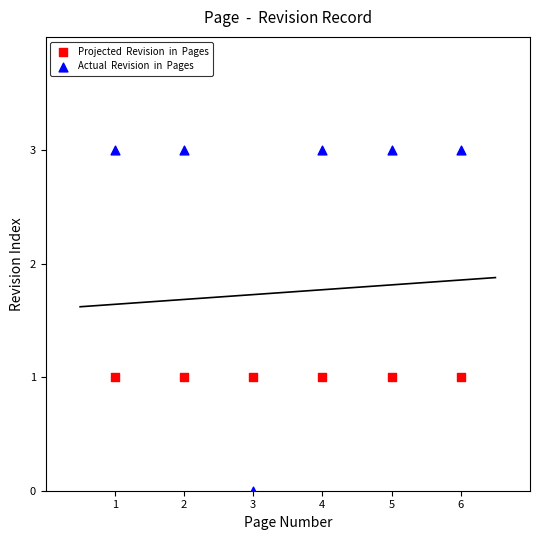

Across all data points, what is the average X value?

4